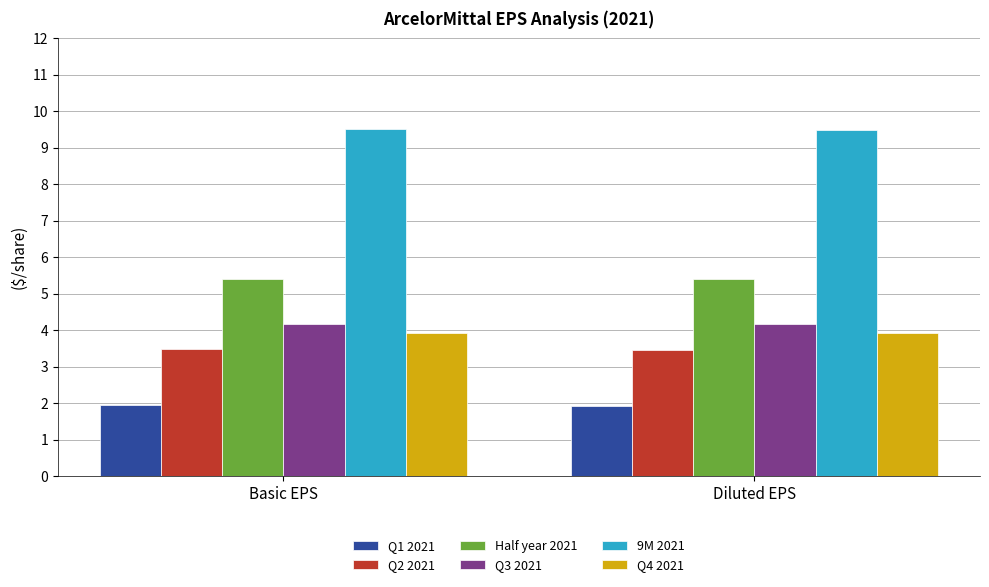

What is the lowest value of the 9M 2021 series?

9.5